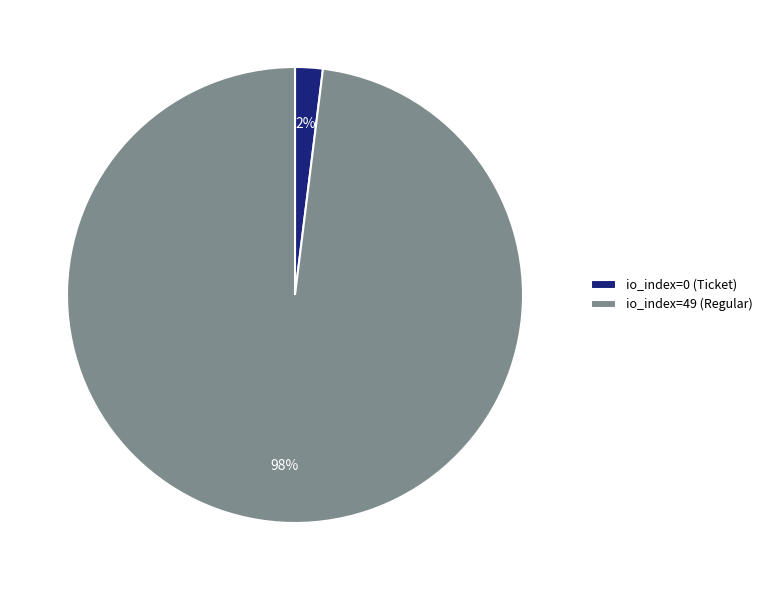

Which category has the biggest portion of the pie?

io_index=49 (Regular)